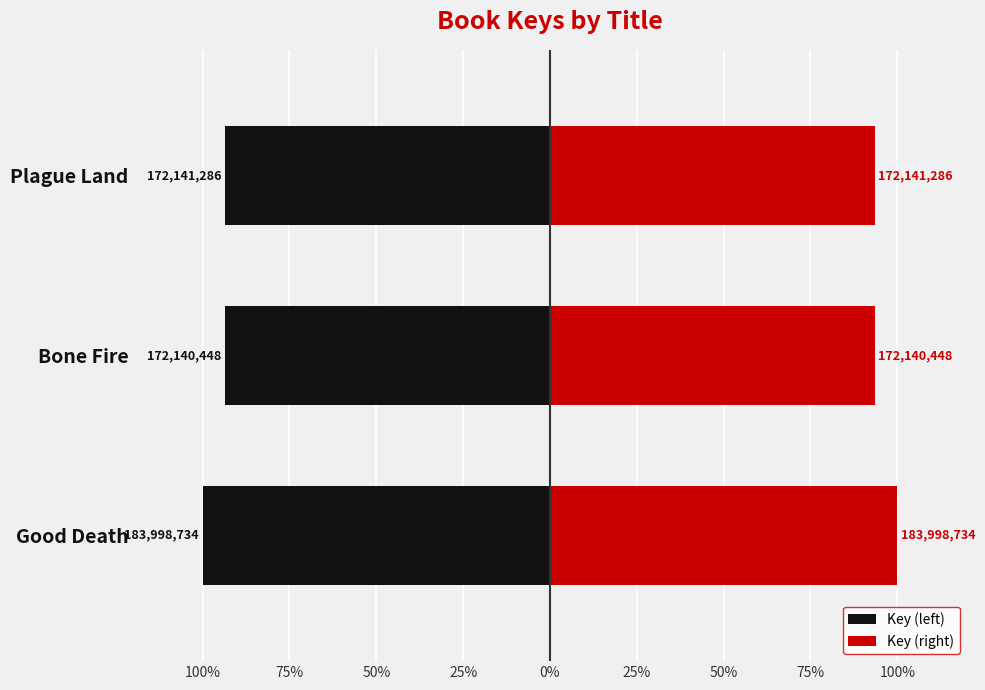

What value does the Key (left) series have at Good Death?

-100.0